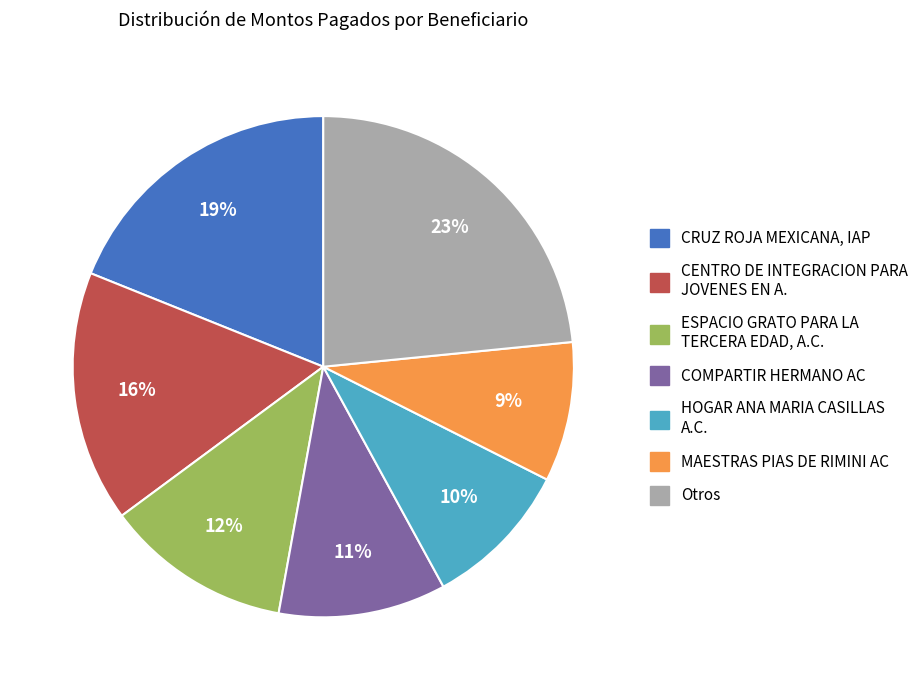

To the nearest percent, what portion does CENTRO DE INTEGRACION PARA JOVENES EN A. represent?

16%